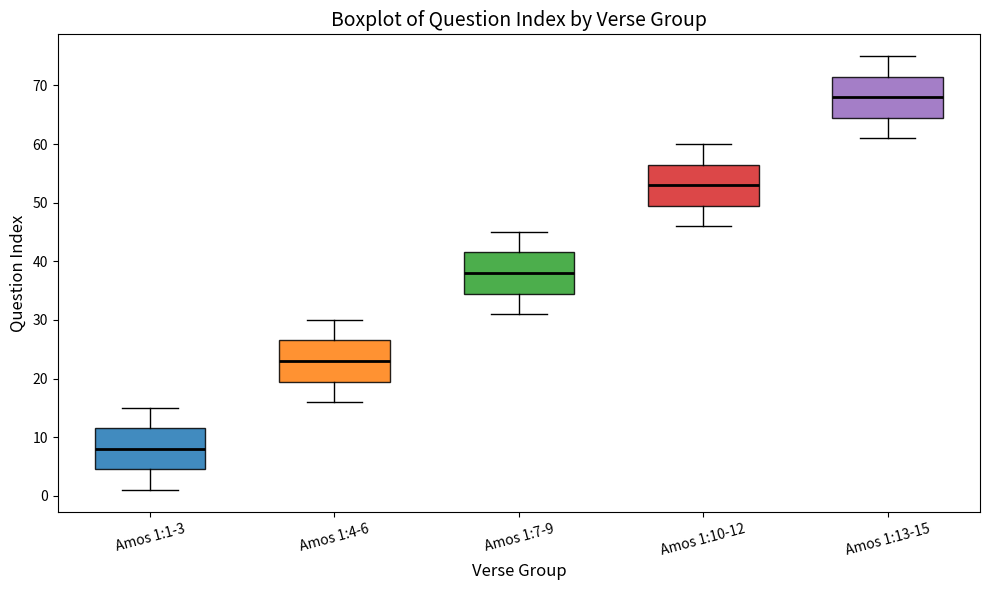

Reading left to right, transcribe this box plot: for each box, give where its median line is, the range the box spans, and where its two whiskers end, as read against the y-axis. The values are not printed on the chart, so give them approximately, as read against the axis.

Amos 1:1-3: median 8, box 5 to 12, whiskers 1 to 15
Amos 1:4-6: median 23, box 20 to 27, whiskers 16 to 30
Amos 1:7-9: median 38, box 35 to 42, whiskers 31 to 45
Amos 1:10-12: median 53, box 50 to 57, whiskers 46 to 60
Amos 1:13-15: median 68, box 65 to 72, whiskers 61 to 75